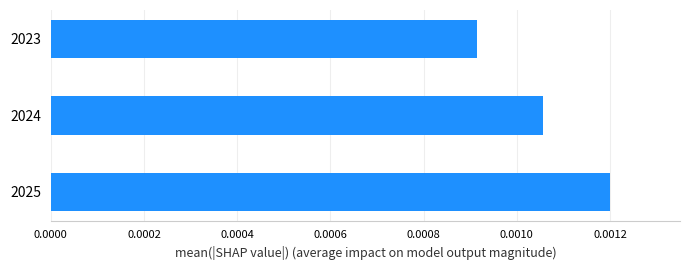

At which label is the value closest to 0?

2023